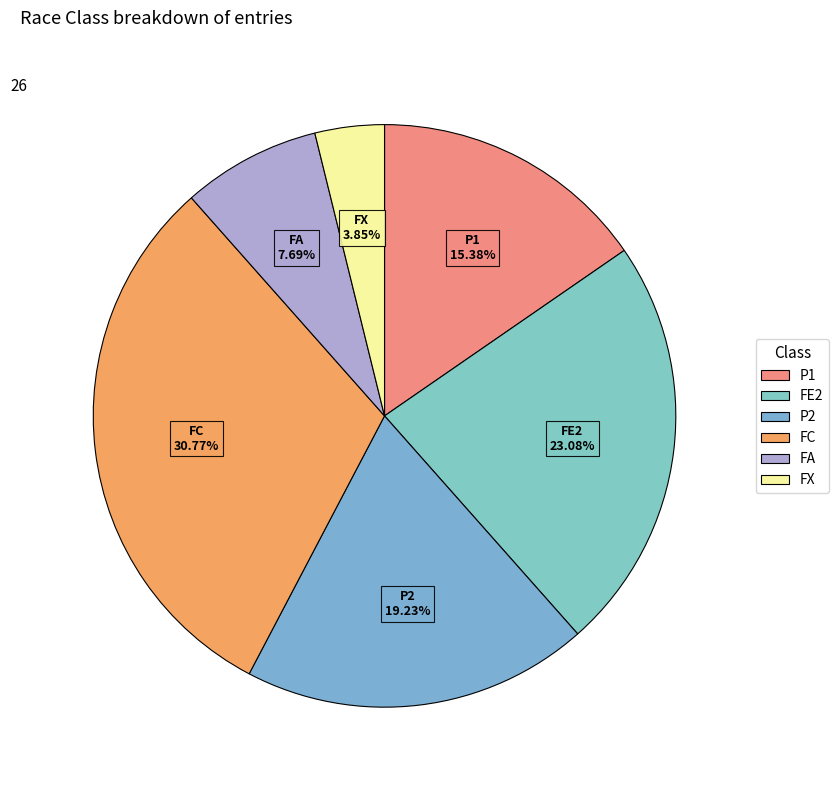

Which category has the biggest portion of the pie?

FC